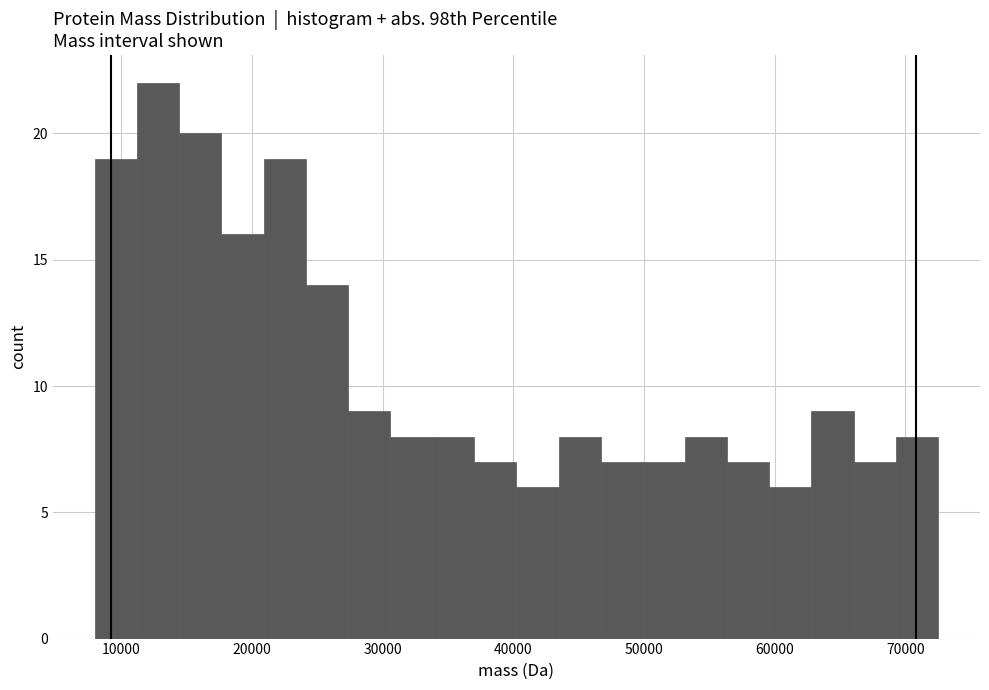

Read against the x-axis, roughly where is the centre of the tallest bar?

13000